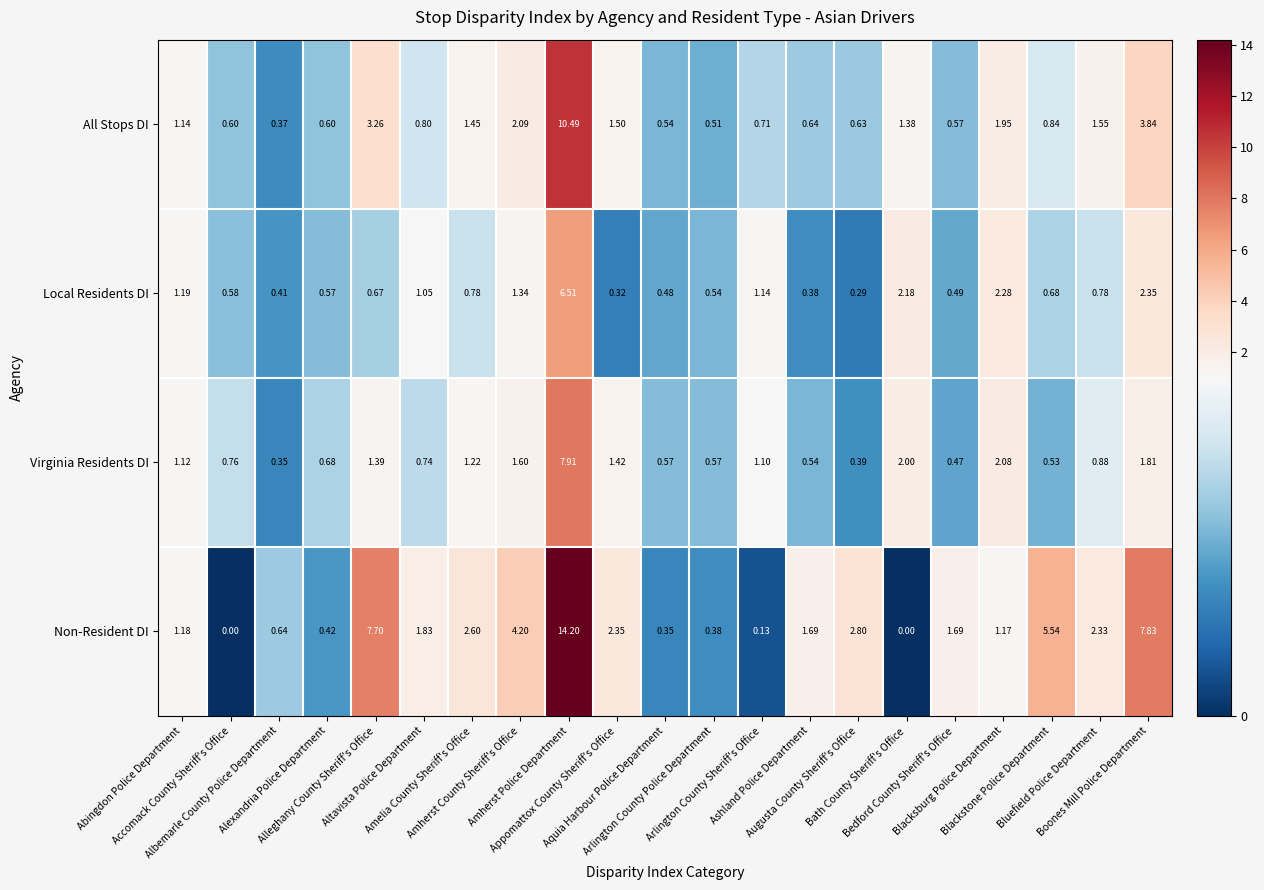

Which series has the widest spread of values?

Non-Resident DI